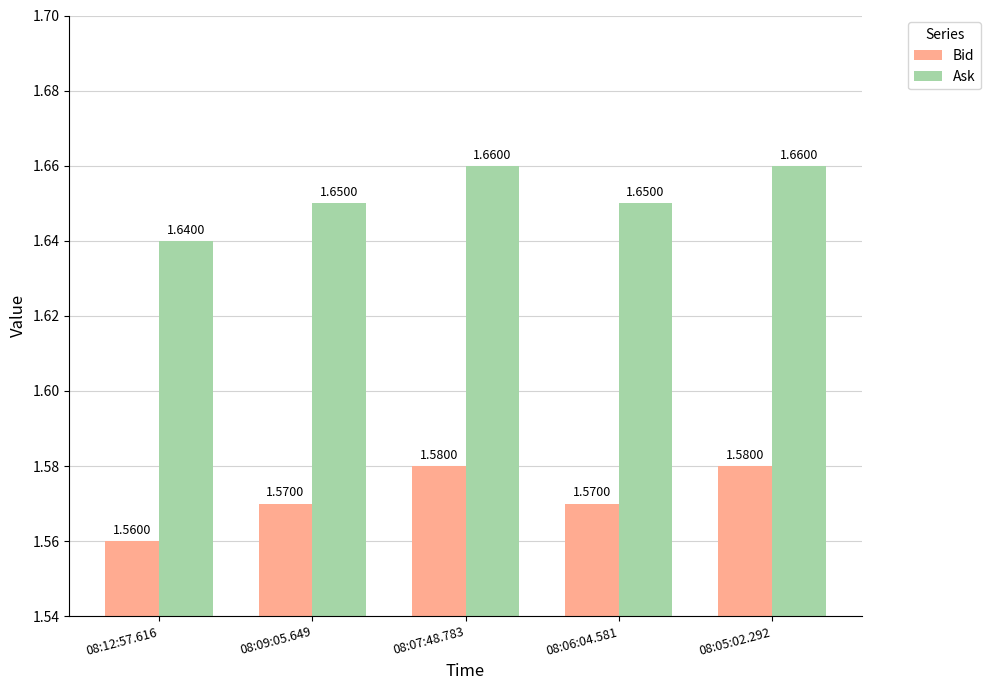

What is the sum of all Bid values?

7.9